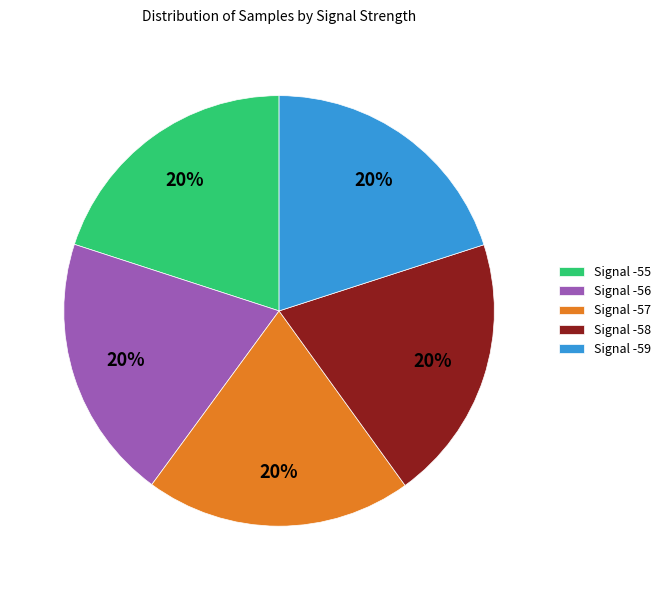

To the nearest percent, what percentage of the pie is Signal -55?

20%